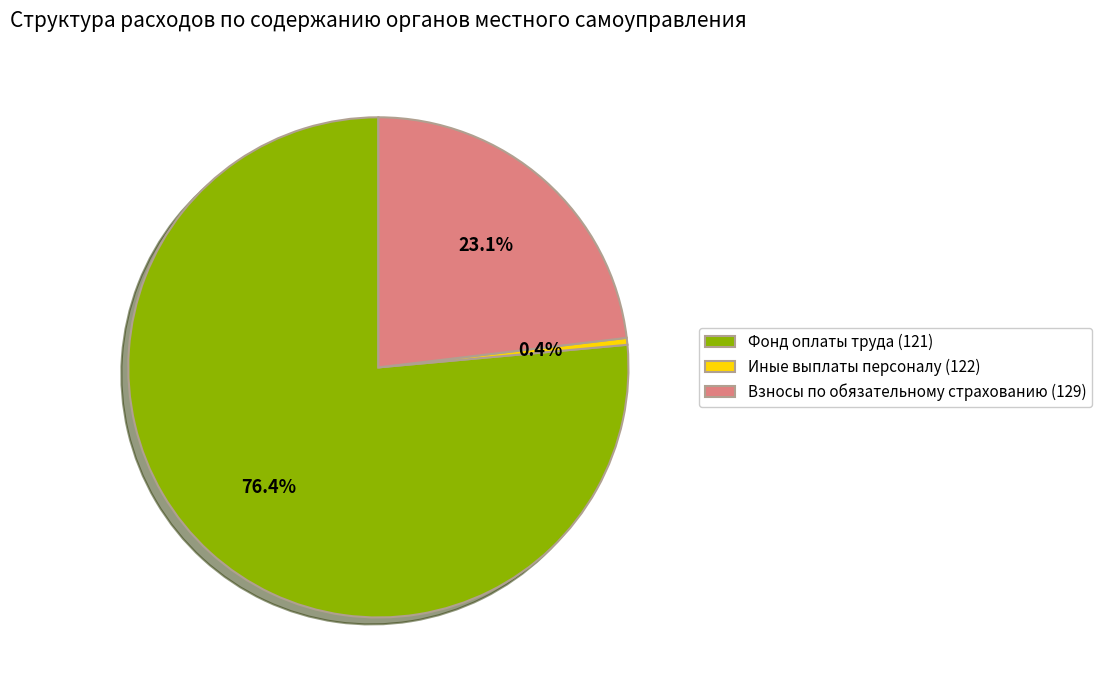

How much of the chart is everything except Взносы по обязательному страхованию (129)?

76.9%